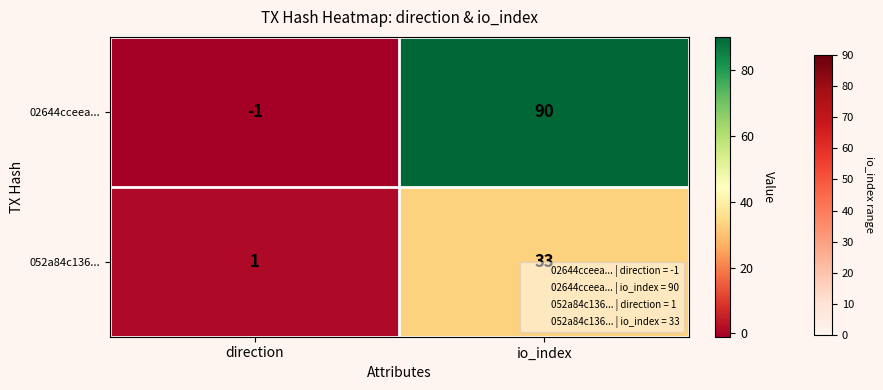

List the series in order of their overall mean, highest first.

02644cceea..., 052a84c136...